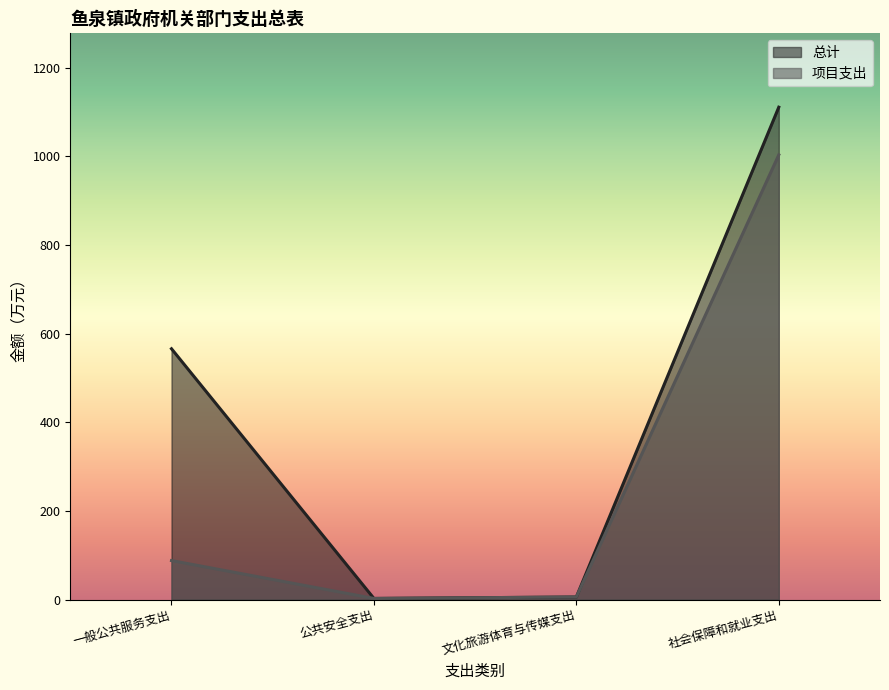

What is the label of the 2nd point from the right?

文化旅游体育与传媒支出